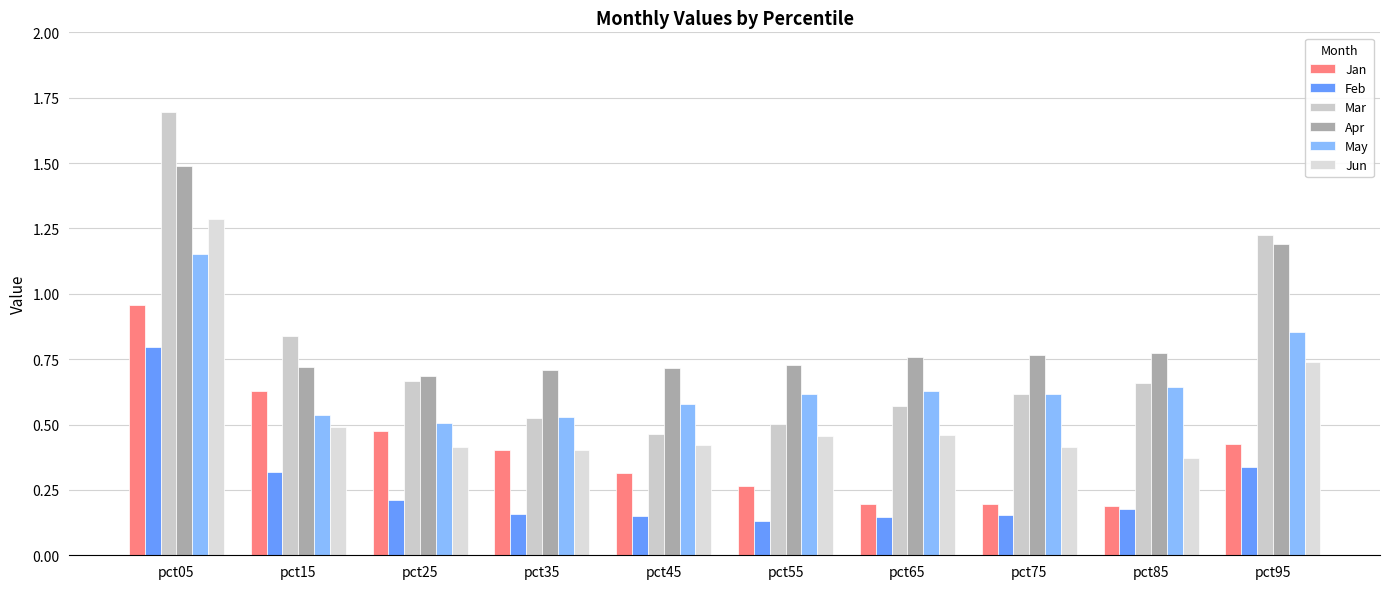

Reading right to left, extract all data points from this chart.

Jan: pct95=0.4	pct85=0.2	pct75=0.2	pct65=0.2	pct55=0.3	pct45=0.3	pct35=0.4	pct25=0.5	pct15=0.6	pct05=1.0
Feb: pct95=0.3	pct85=0.2	pct75=0.2	pct65=0.1	pct55=0.1	pct45=0.2	pct35=0.2	pct25=0.2	pct15=0.3	pct05=0.8
Mar: pct95=1.2	pct85=0.7	pct75=0.6	pct65=0.6	pct55=0.5	pct45=0.5	pct35=0.5	pct25=0.7	pct15=0.8	pct05=1.7
Apr: pct95=1.2	pct85=0.8	pct75=0.8	pct65=0.8	pct55=0.7	pct45=0.7	pct35=0.7	pct25=0.7	pct15=0.7	pct05=1.5
May: pct95=0.9	pct85=0.6	pct75=0.6	pct65=0.6	pct55=0.6	pct45=0.6	pct35=0.5	pct25=0.5	pct15=0.5	pct05=1.2
Jun: pct95=0.7	pct85=0.4	pct75=0.4	pct65=0.5	pct55=0.5	pct45=0.4	pct35=0.4	pct25=0.4	pct15=0.5	pct05=1.3